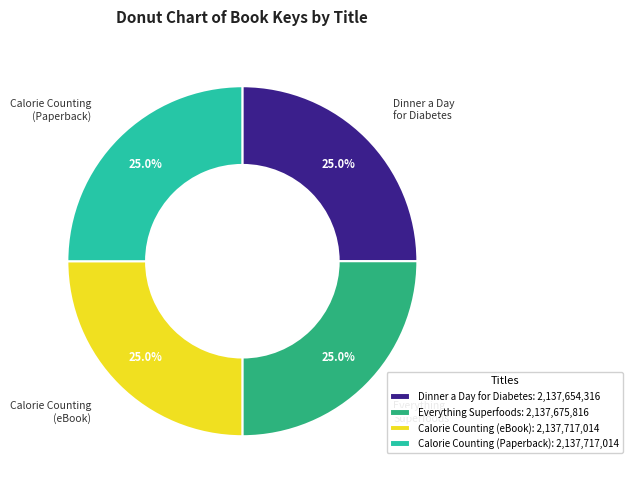

Does Everything Superfoods: 2,137,675,816 account for over 50% of the chart?

No